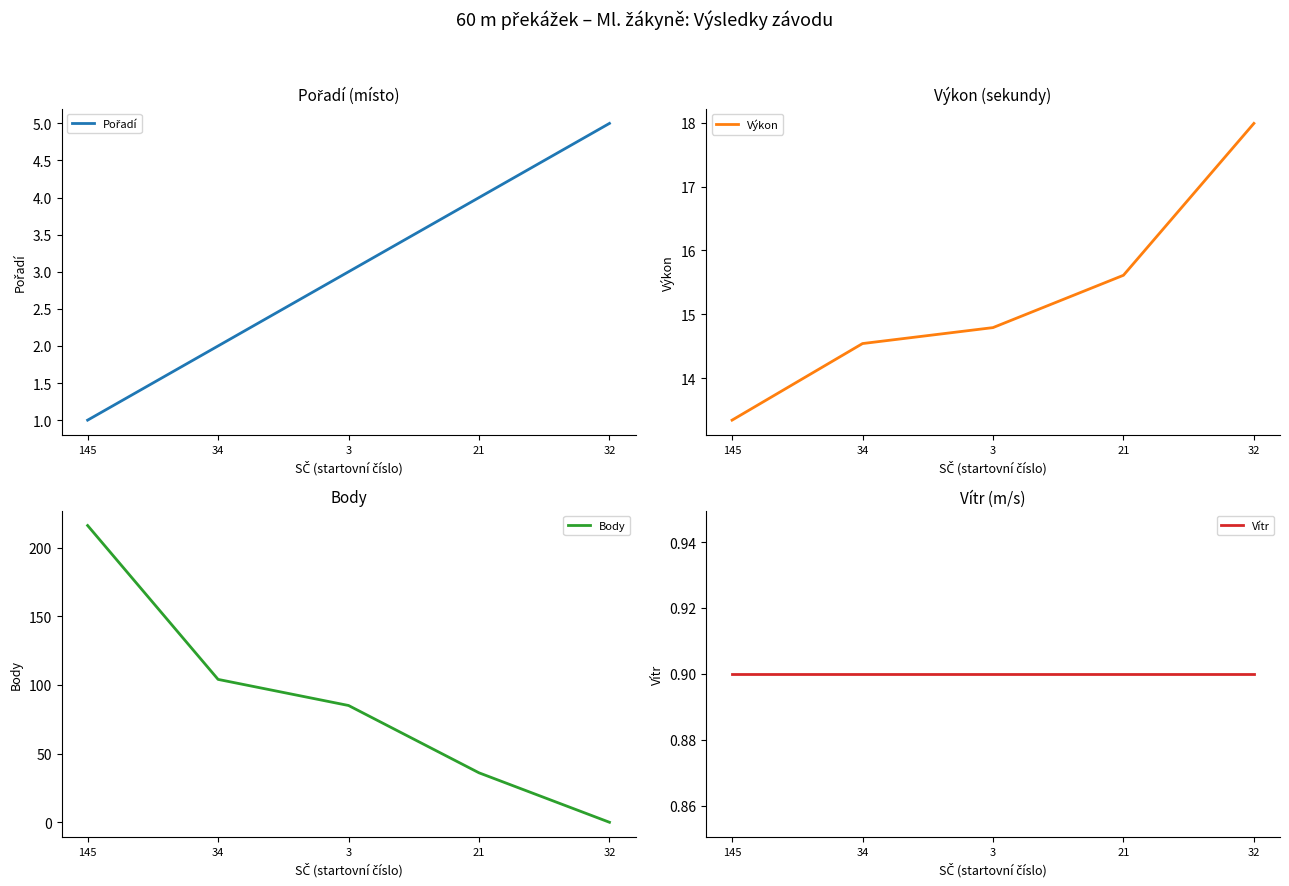

At which label does Body first exceed 85?

145